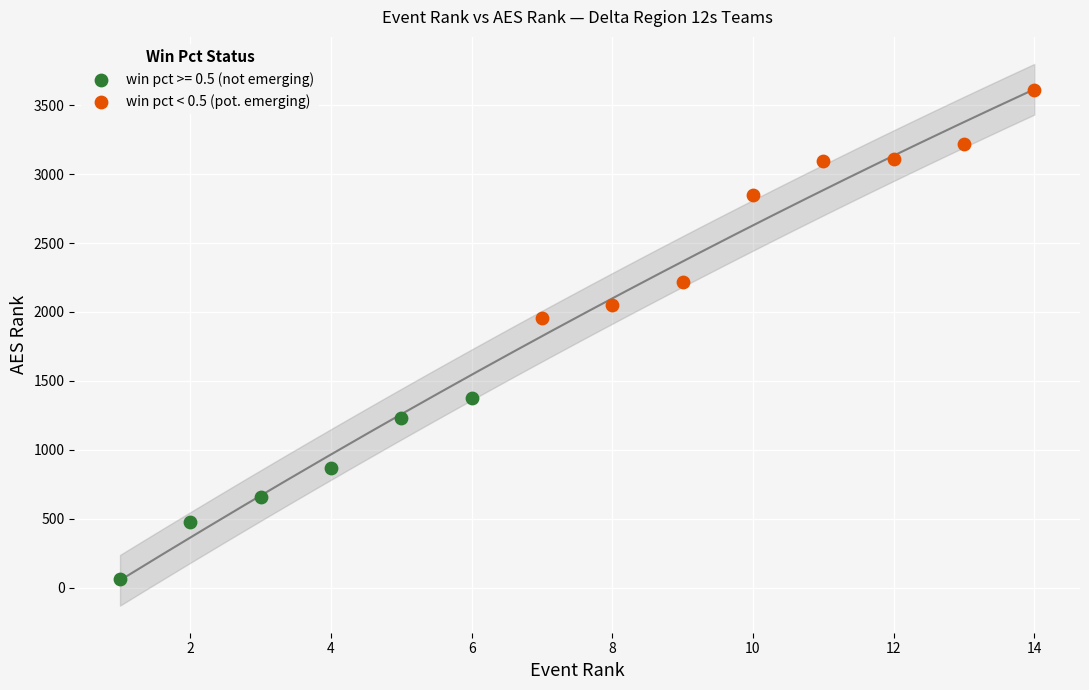

Which series reaches the maximum Y coordinate?

win pct < 0.5 (pot. emerging)